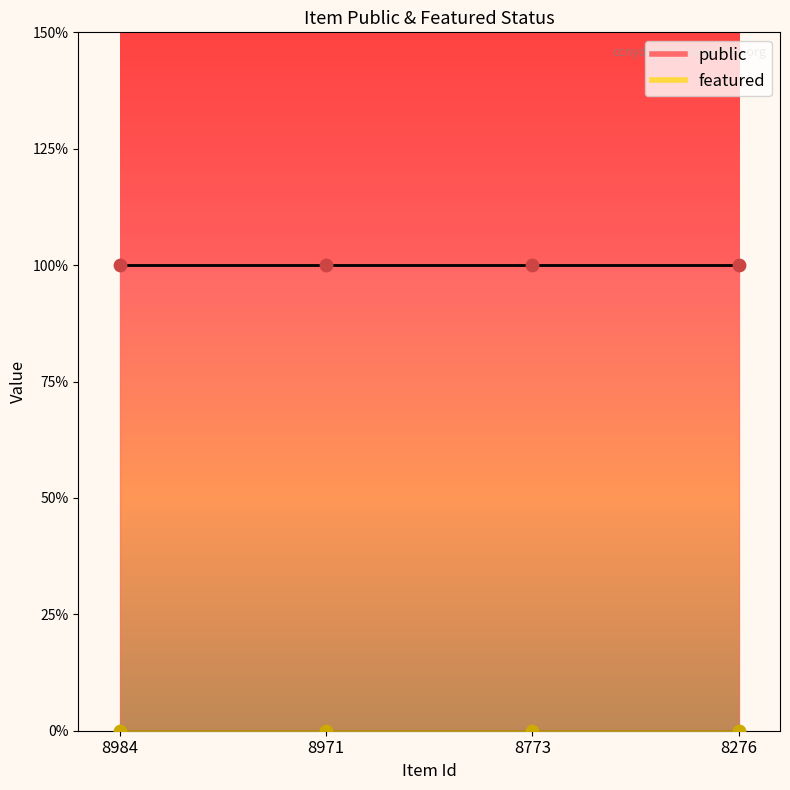

Which series contains the lowest Y value?

featured